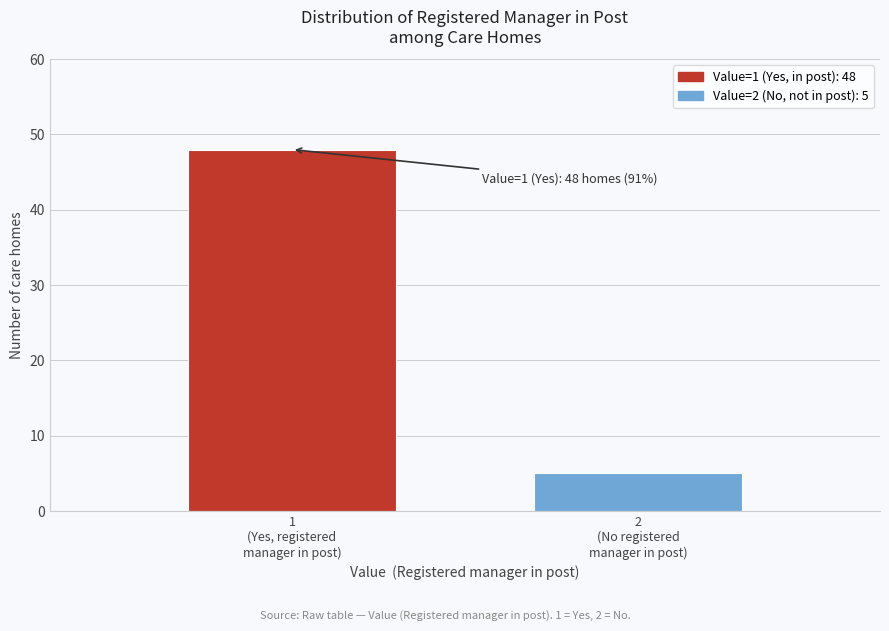

Reading left to right, transcribe all the data shown in this chart.

48	5